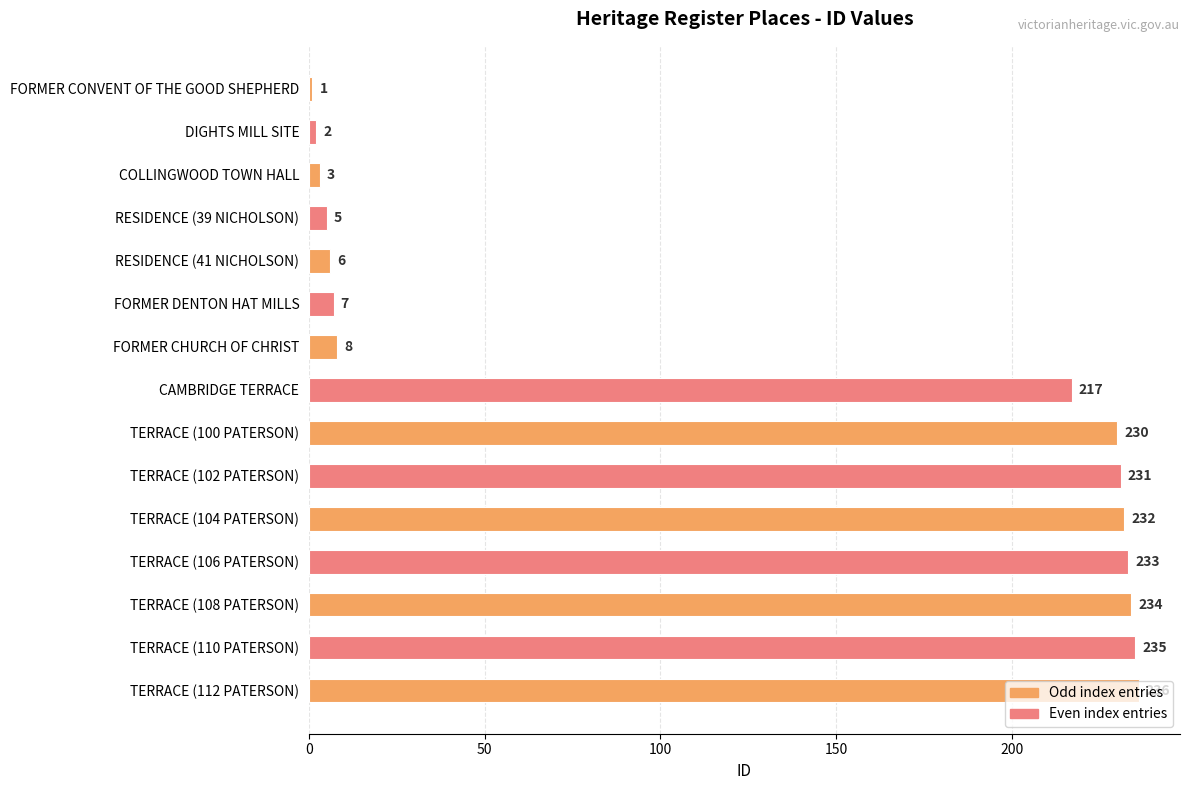

Count the number of data series in this chart.

1